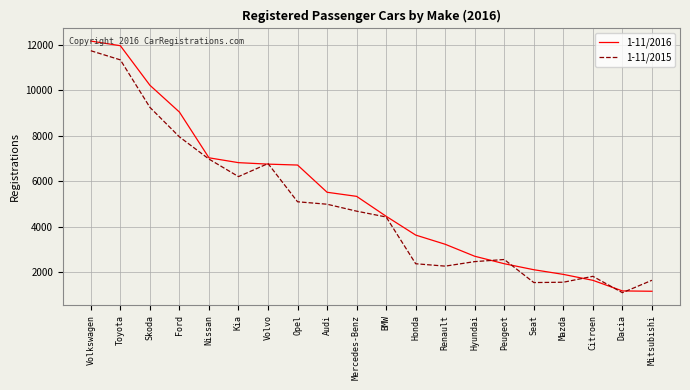

Rank the series by their maximum value, from lowest to highest.

1-11/2015, 1-11/2016